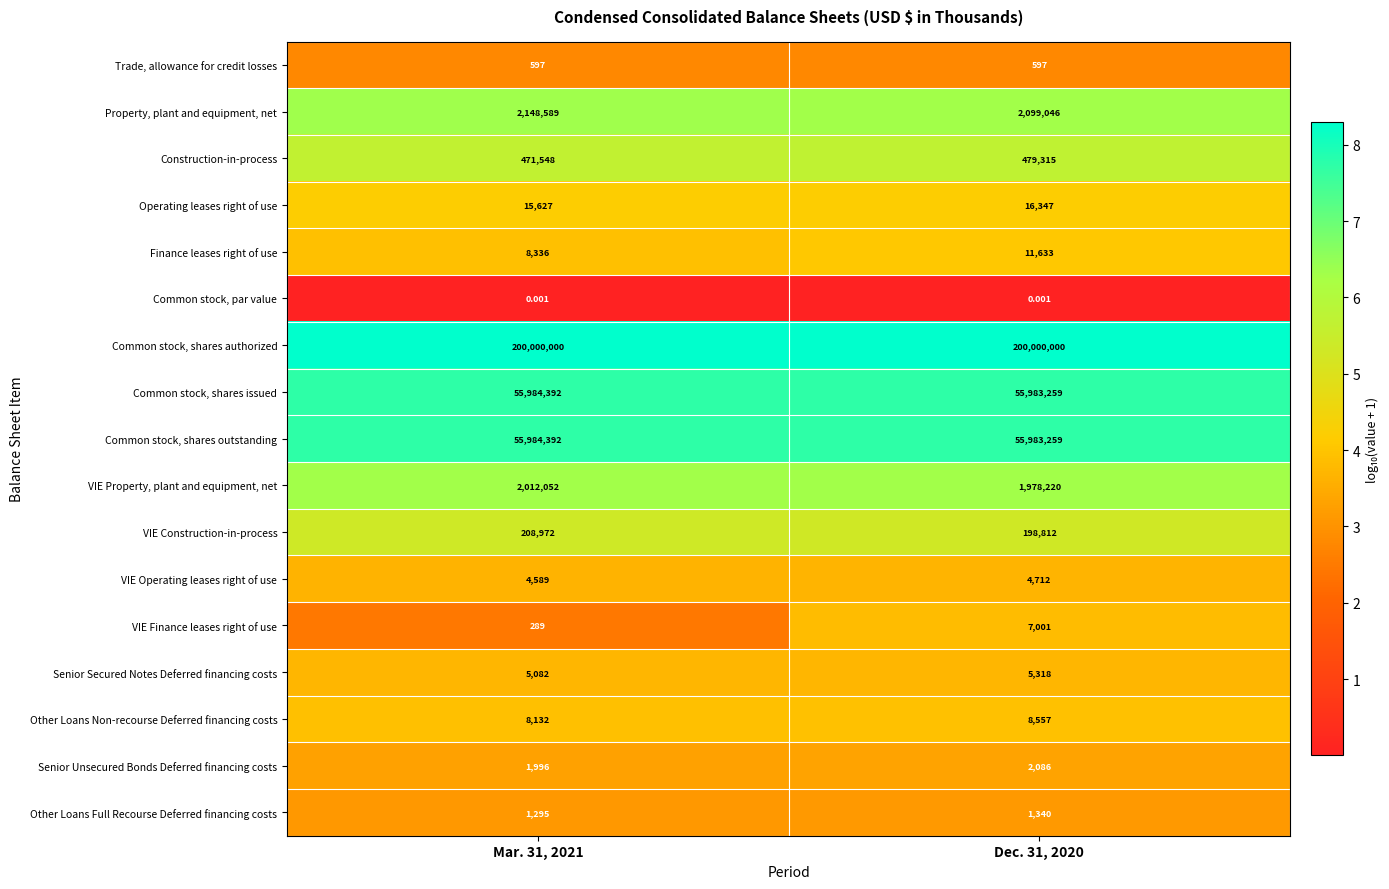

Which series has the largest range (max minus min)?

Property, plant and equipment, net